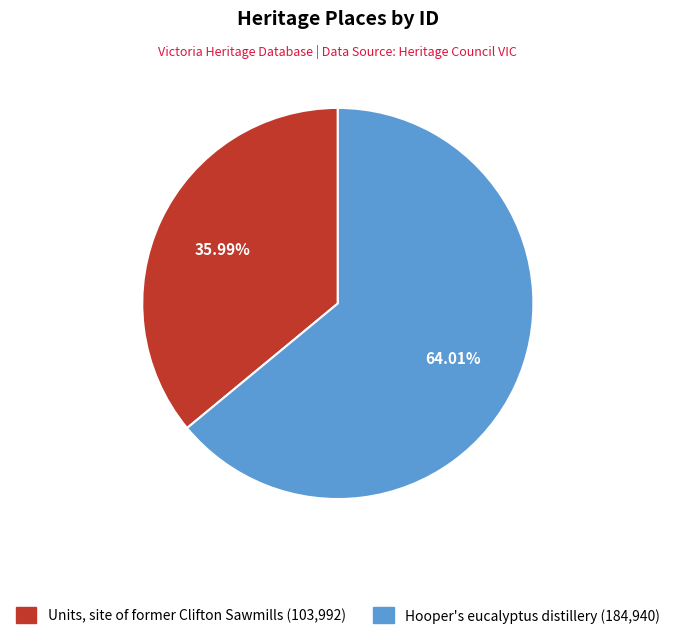

Rank the categories by value from lowest to highest.

Units, site of former Clifton Sawmills, Hooper's eucalyptus distillery